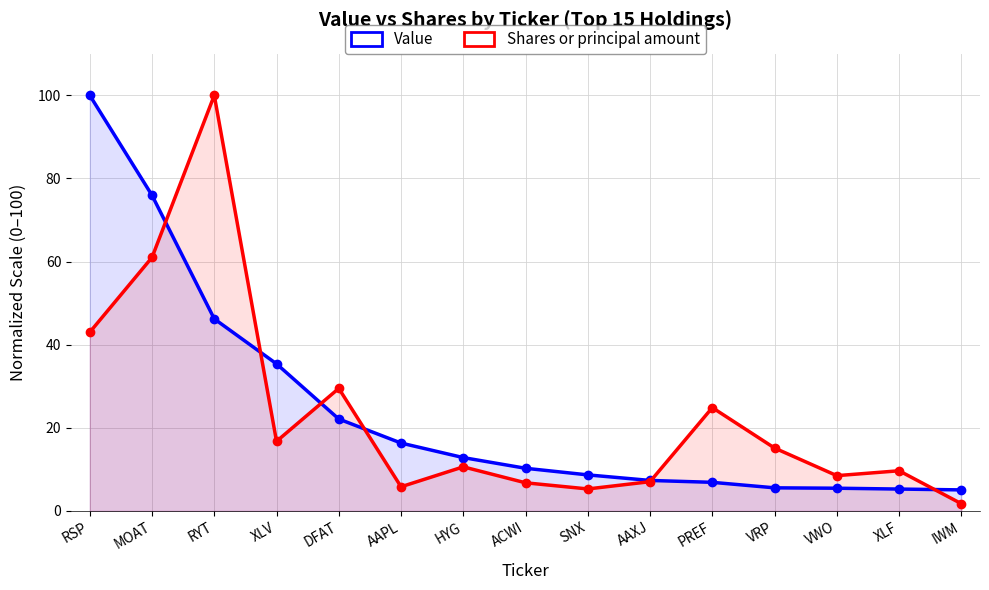

Reading left to right, list all the values displayed in this chart.

Value: 100.0	75.9	46.2	35.4	22.1	16.3	12.8	10.3	8.7	7.3	6.9	5.6	5.5	5.3	5.1
Shares or principal amount: 43.0	61.0	100.0	16.7	29.5	5.8	10.6	6.8	5.3	7.0	24.9	15.1	8.5	9.7	1.7